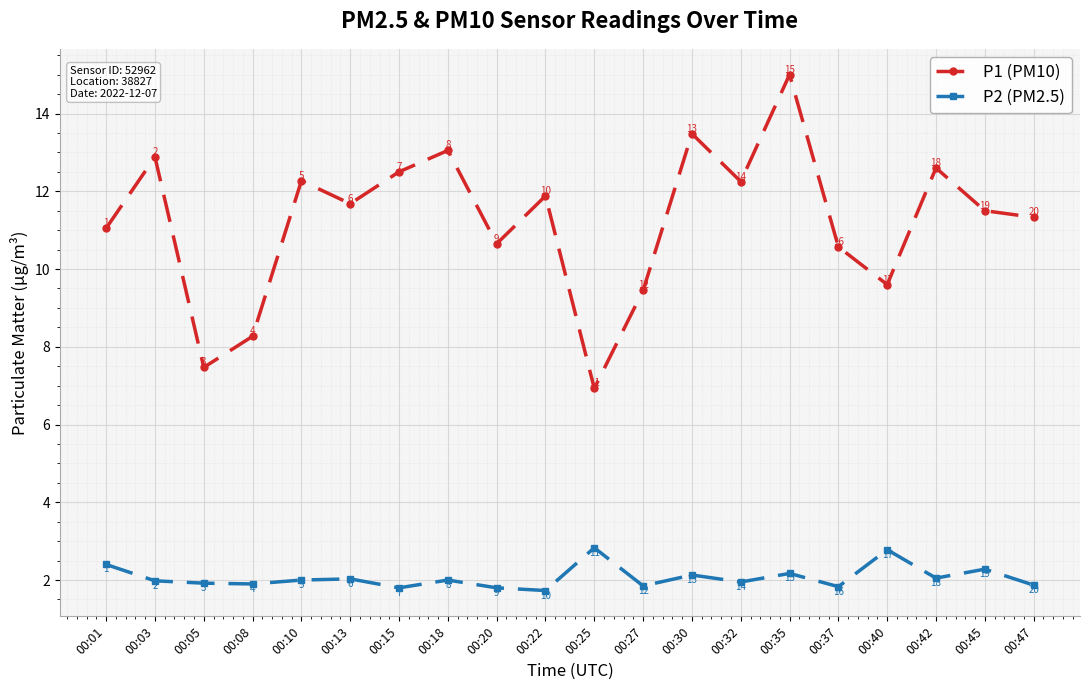

What are all the series names shown in the legend?

P1 (PM10), P2 (PM2.5)